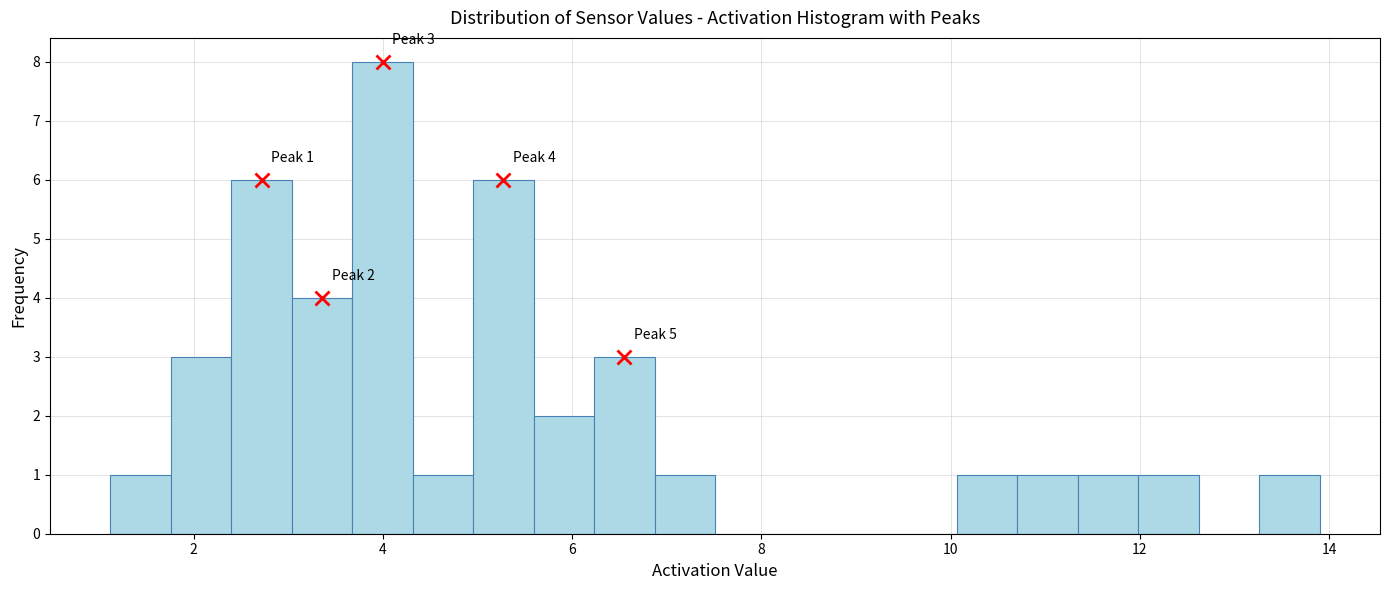

Read against the x-axis, roughly where is the centre of the tallest bar?

4.0